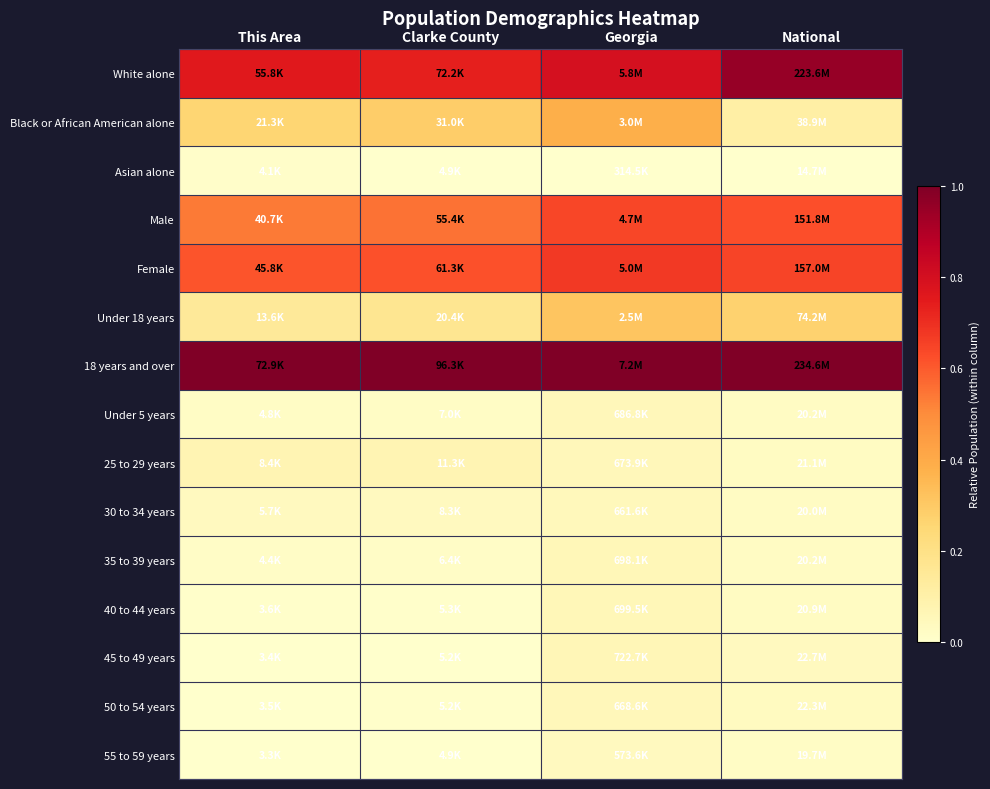

Reading left to right, list all the values displayed in this chart.

White alone: This Area=0.8	Clarke County=0.7	Georgia=0.8	National=0.9
Black or African American alone: This Area=0.3	Clarke County=0.3	Georgia=0.4	National=0.1
Asian alone: This Area=0.0	Clarke County=0.0	Georgia=0.0	National=0.0
Male: This Area=0.5	Clarke County=0.6	Georgia=0.6	National=0.6
Female: This Area=0.6	Clarke County=0.6	Georgia=0.7	National=0.6
Under 18 years: This Area=0.1	Clarke County=0.2	Georgia=0.3	National=0.3
18 years and over: This Area=1.0	Clarke County=1.0	Georgia=1.0	National=1.0
Under 5 years: This Area=0.0	Clarke County=0.0	Georgia=0.1	National=0.0
25 to 29 years: This Area=0.1	Clarke County=0.1	Georgia=0.1	National=0.0
30 to 34 years: This Area=0.0	Clarke County=0.0	Georgia=0.1	National=0.0
35 to 39 years: This Area=0.0	Clarke County=0.0	Georgia=0.1	National=0.0
40 to 44 years: This Area=0.0	Clarke County=0.0	Georgia=0.1	National=0.0
45 to 49 years: This Area=0.0	Clarke County=0.0	Georgia=0.1	National=0.0
50 to 54 years: This Area=0.0	Clarke County=0.0	Georgia=0.1	National=0.0
55 to 59 years: This Area=0.0	Clarke County=0.0	Georgia=0.0	National=0.0